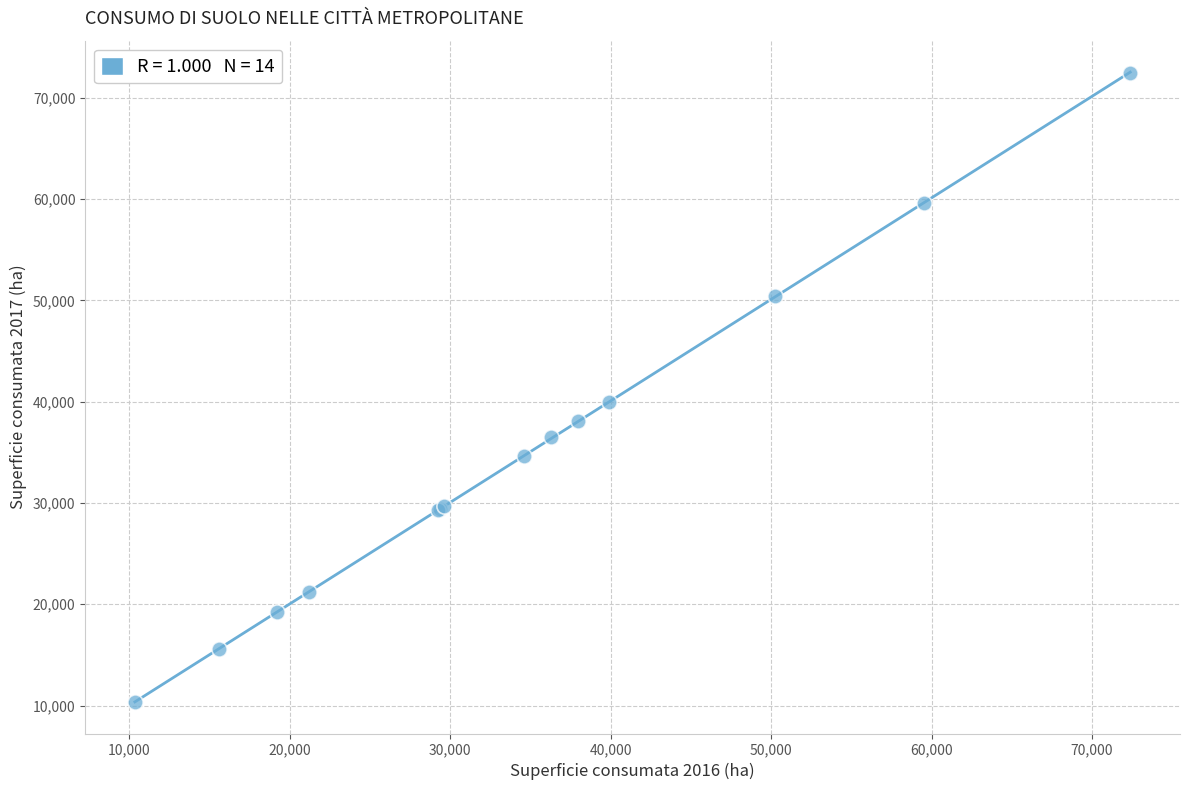

What Y value in the scatter plot is closest to 41416?

39986.2